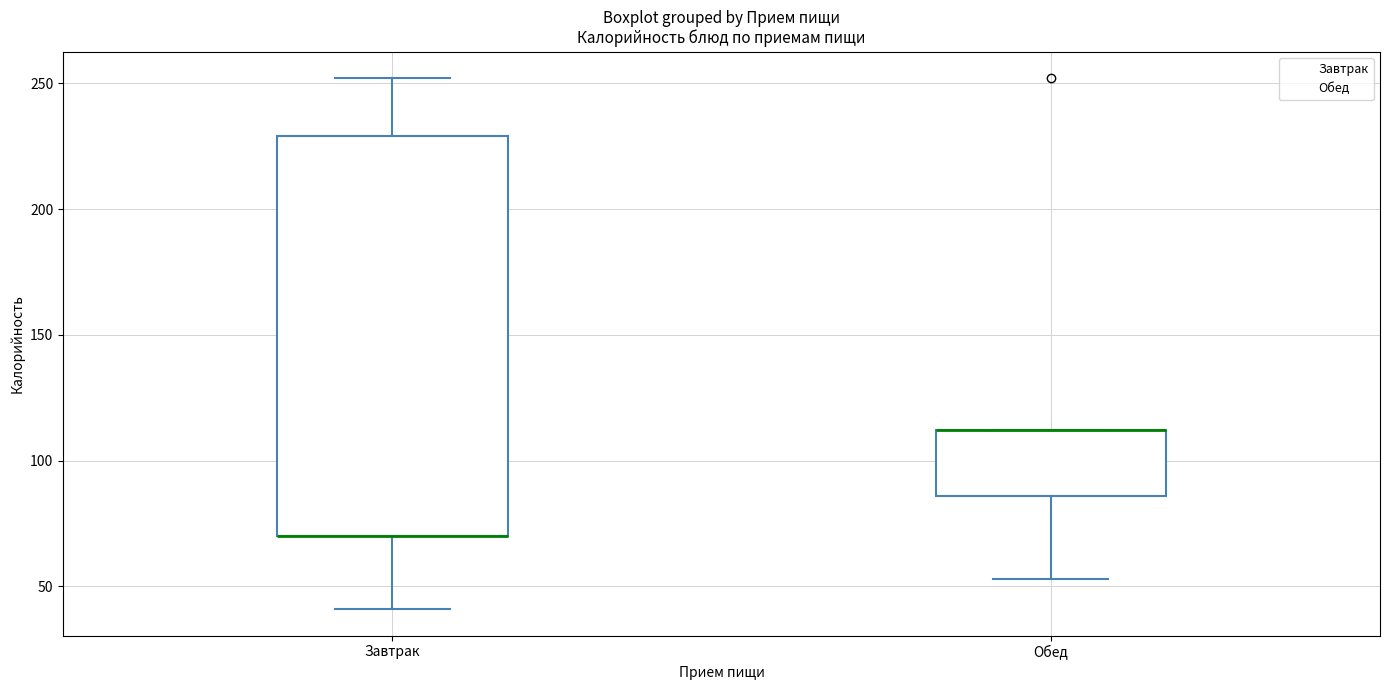

Where is the upper edge of the box for Обед on the y-axis? The values are not printed on the chart, so give them approximately, as read against the axis.

110